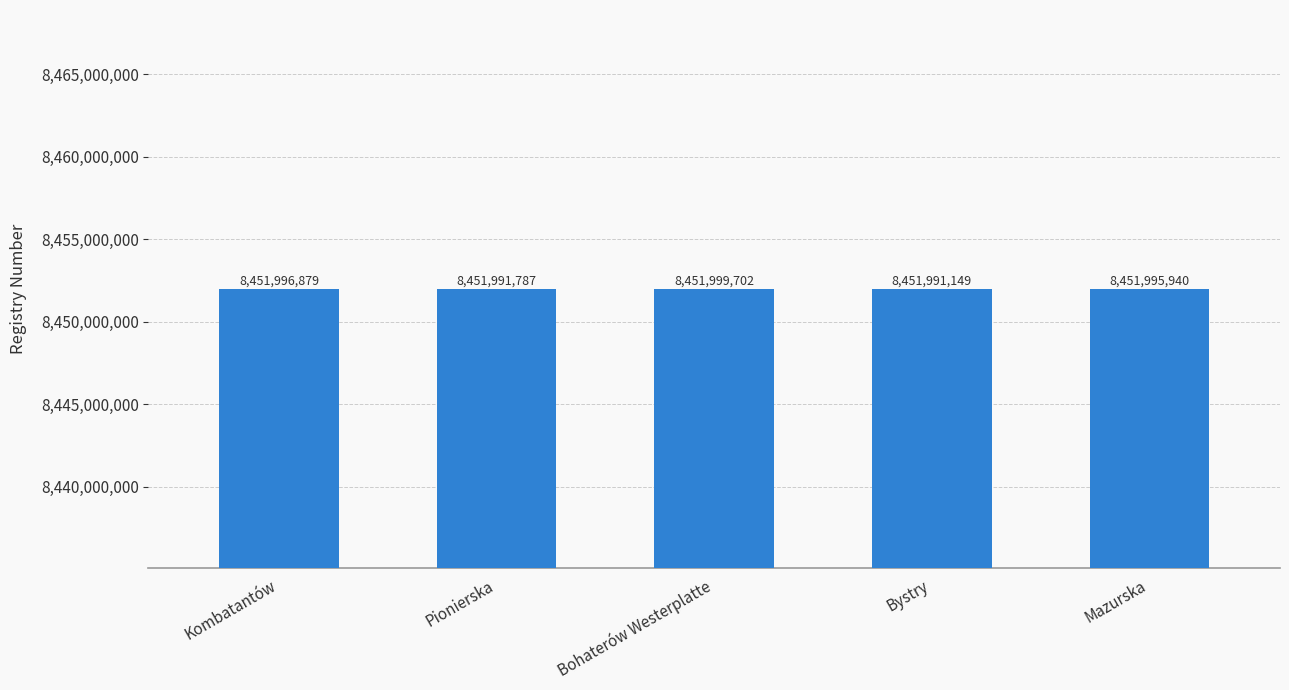

Count the number of data series in this chart.

1